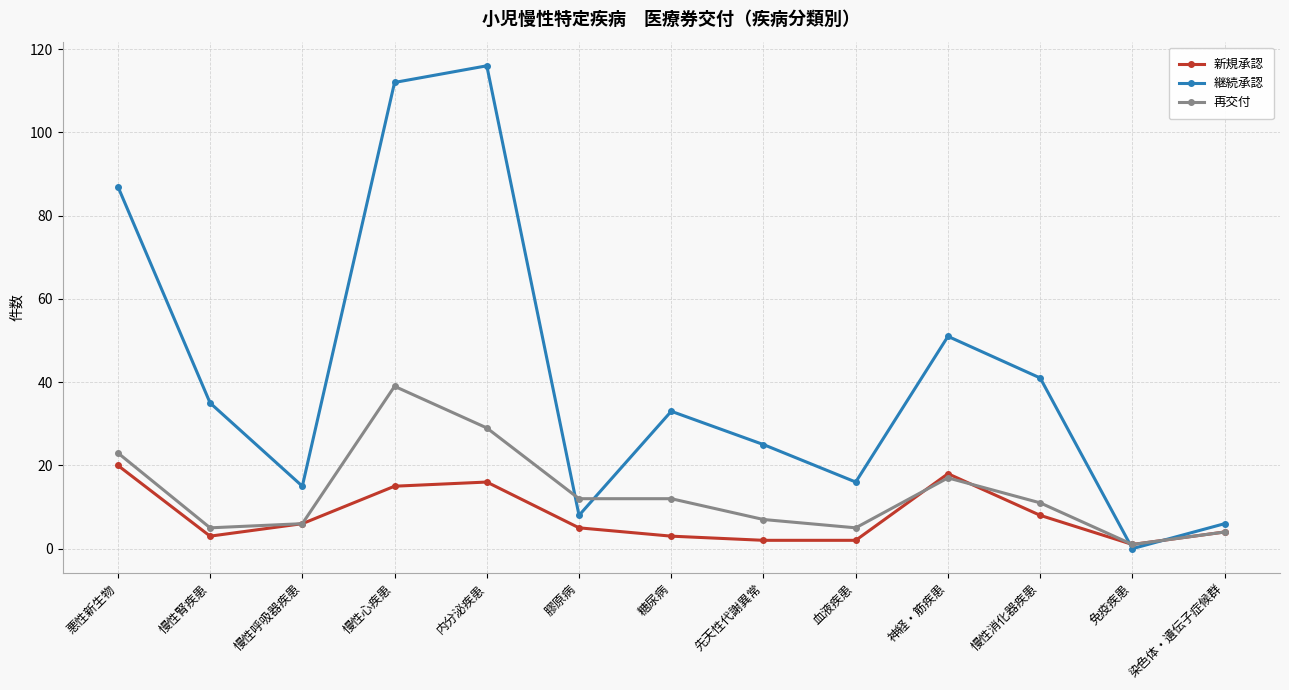

Where is the first local minimum for 新規承認?

慢性腎疾患